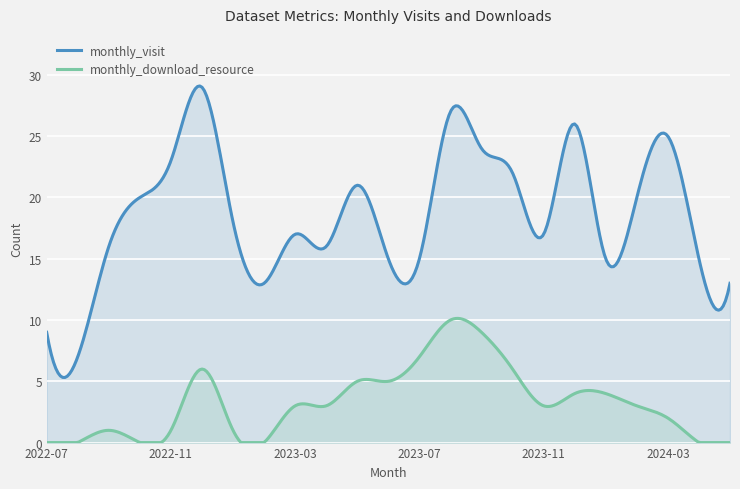

Which series has the largest total across all categories?

monthly_visit